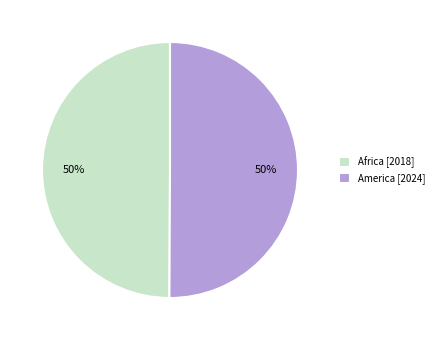

The Africa slice represents 37% of the pie. True or false?

False